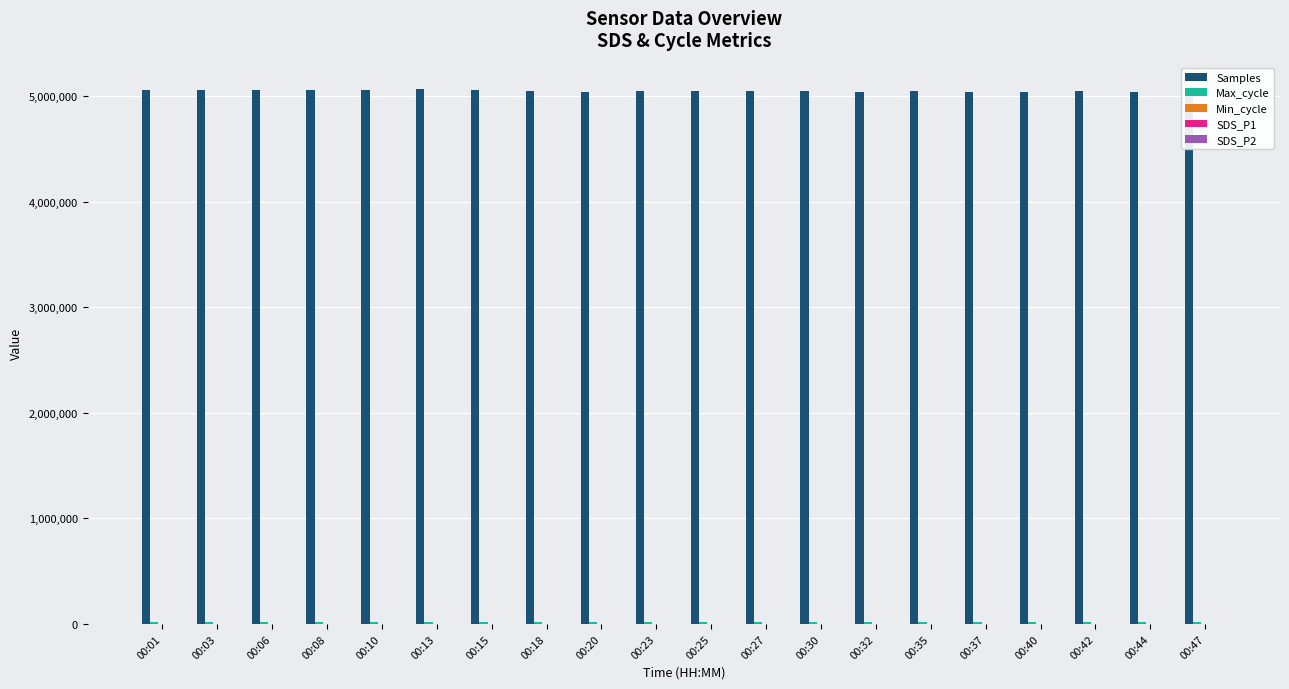

What is the maximum value shown in the chart?

5063105.0